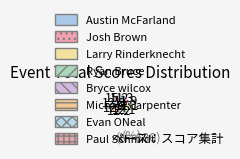

What is the largest slice in the pie chart?

Paul Schmidt